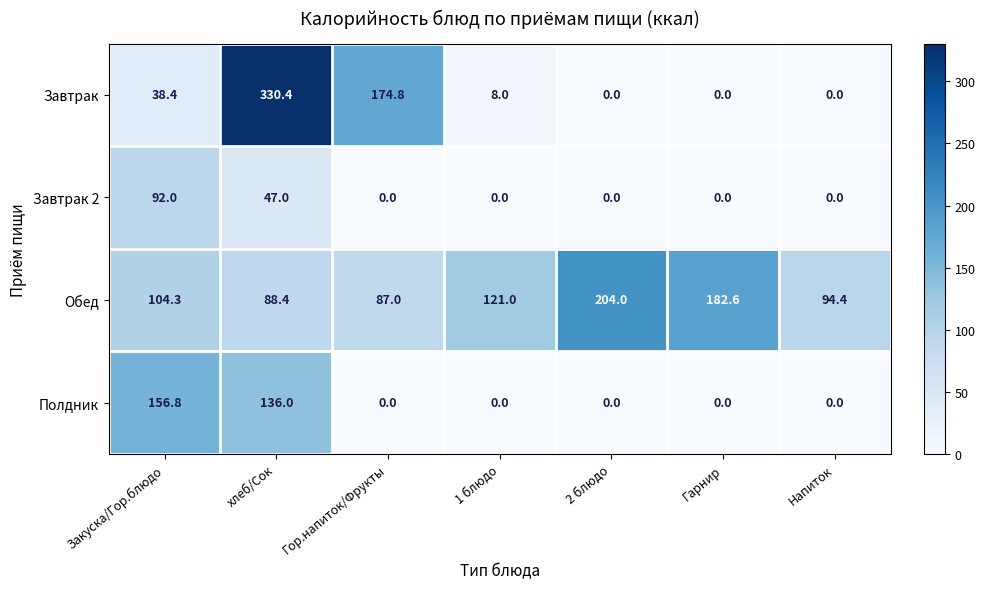

What is the difference between the second highest and minimum values in the Завтрак 2 series?

47.0